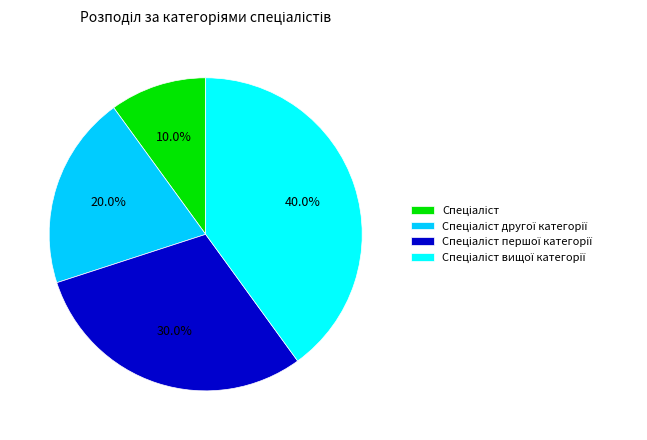

Is there a majority slice in this chart?

No